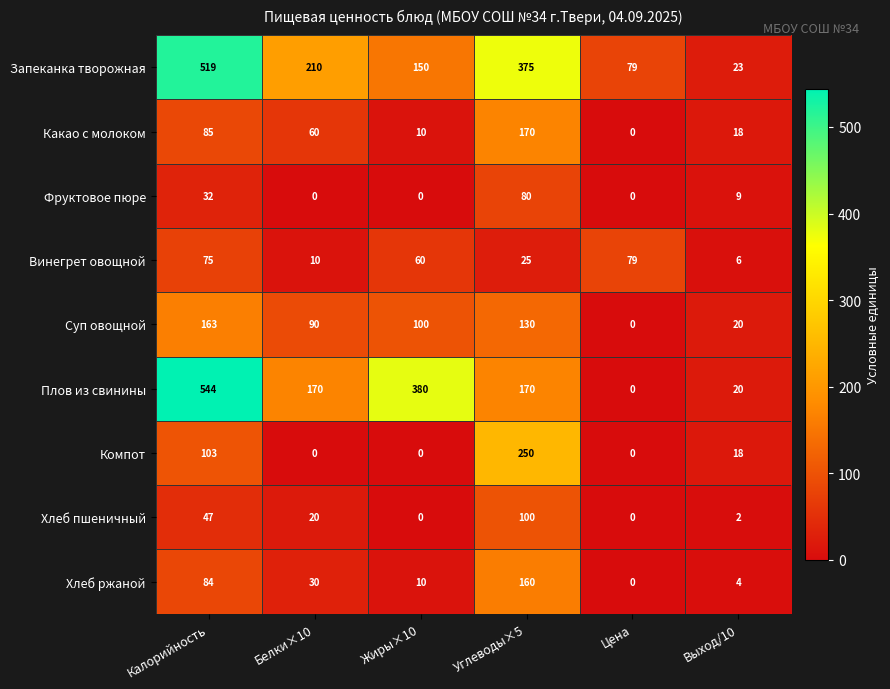

At which category does the chart reach its peak across all series?

Калорийность